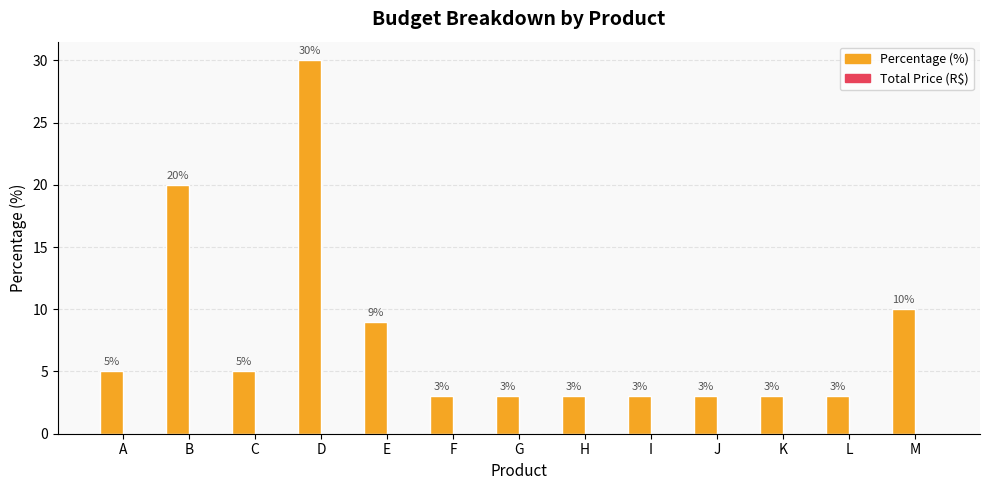

Reading left to right, what are all the values shown in this chart?

5	20	5	30	9	3	3	3	3	3	3	3	10